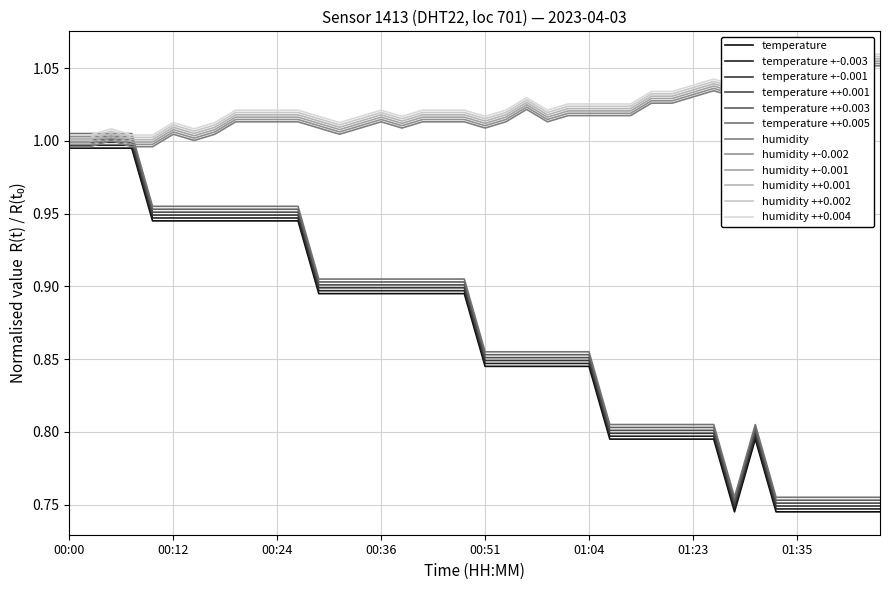

Is it true that humidity equals 1.4 at 00:17?

False